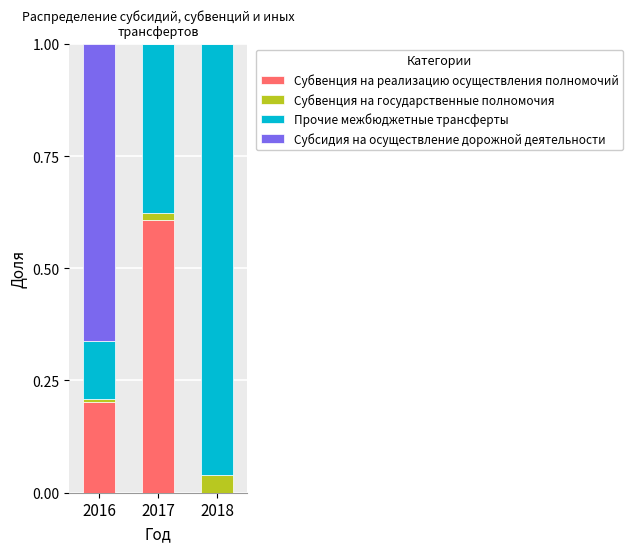

What is the maximum value for Субвенция на реализацию осуществления полномочий?

0.6